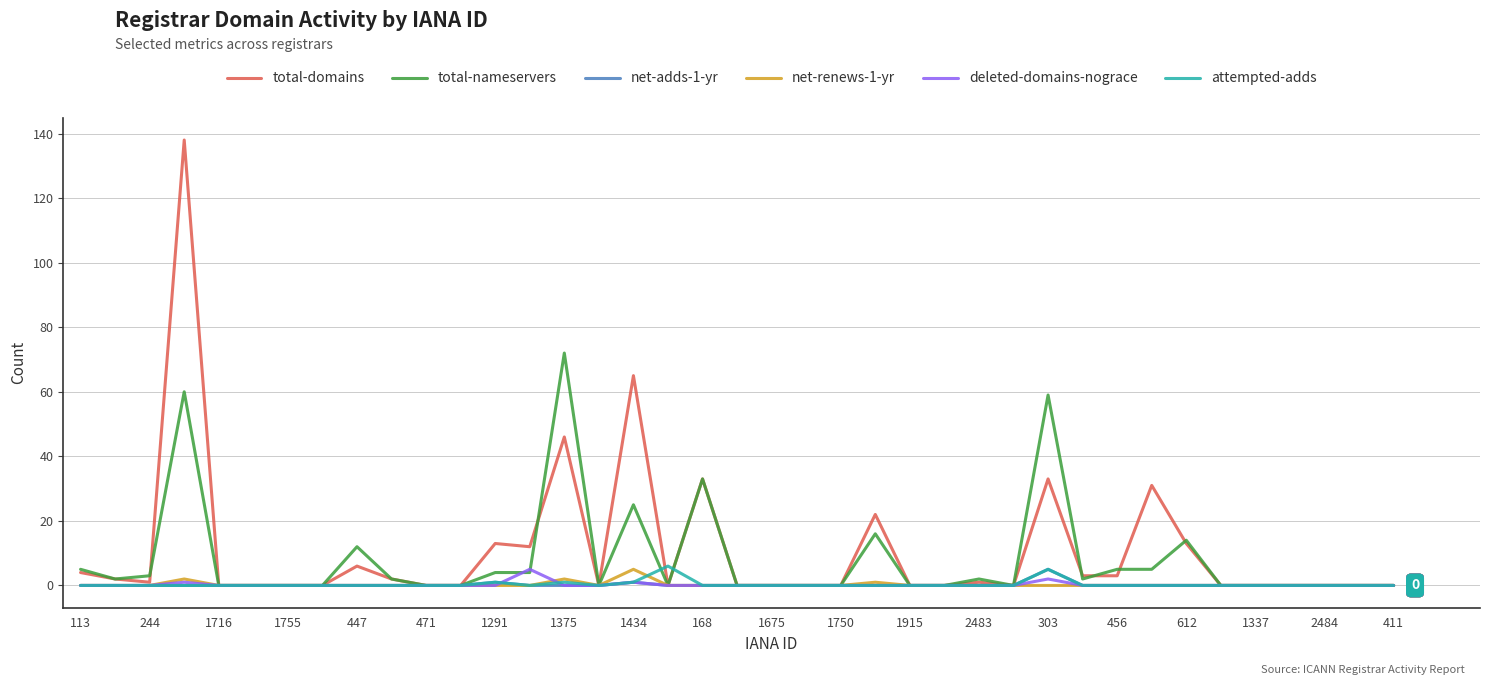

How many attempted-adds values are between 0 and 1?

37